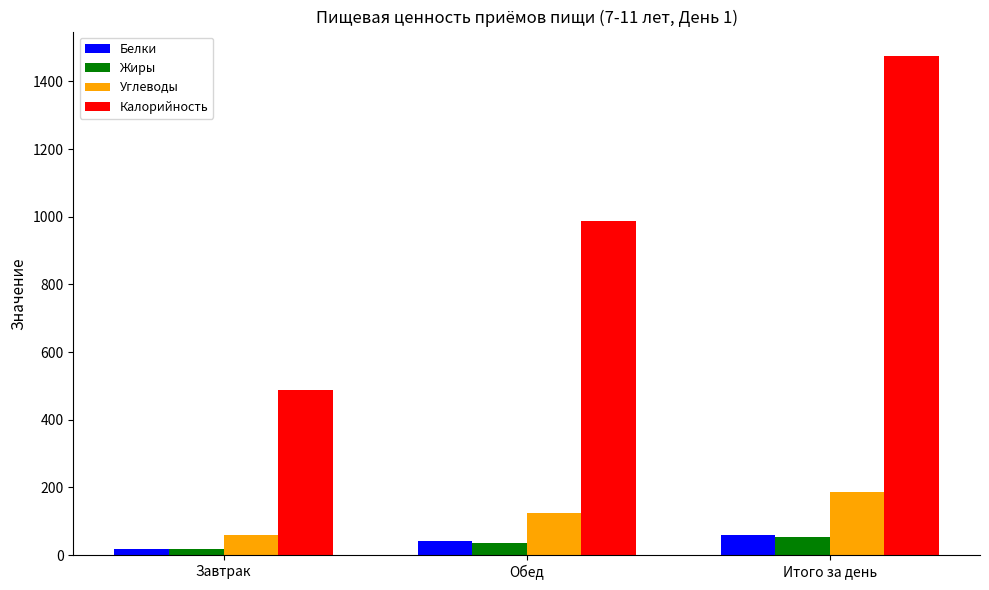

How many values in the Жиры series are below 35?

1